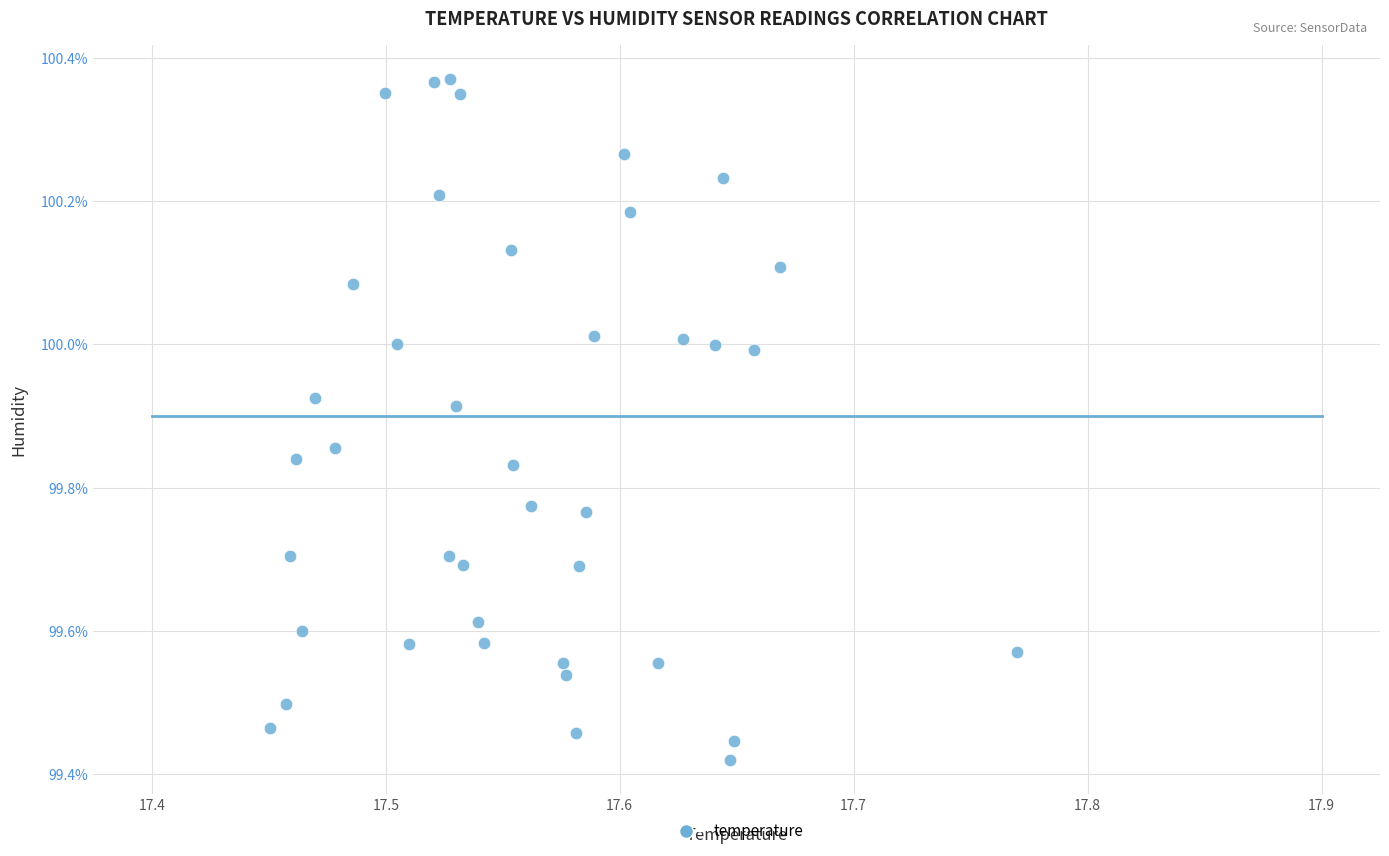

What is the range of Y values (max minus min)?

0.9